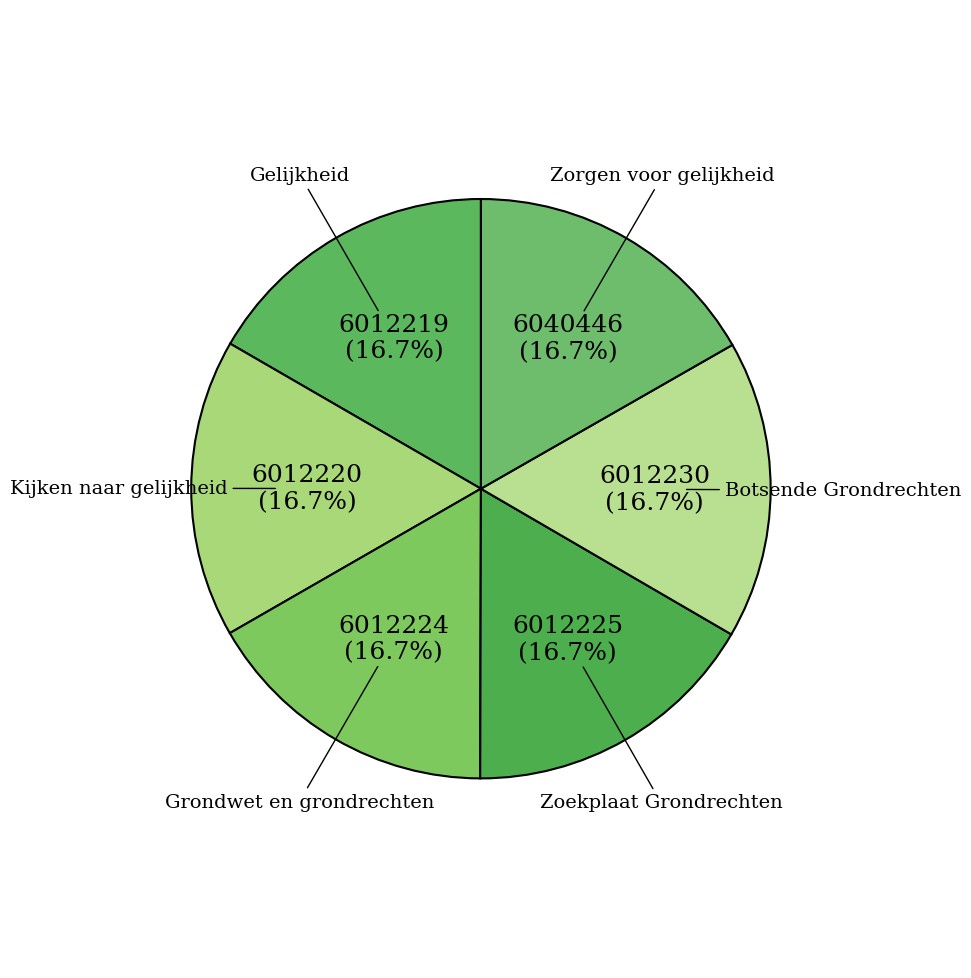

Is Kijken naar gelijkheid the majority of the pie?

No